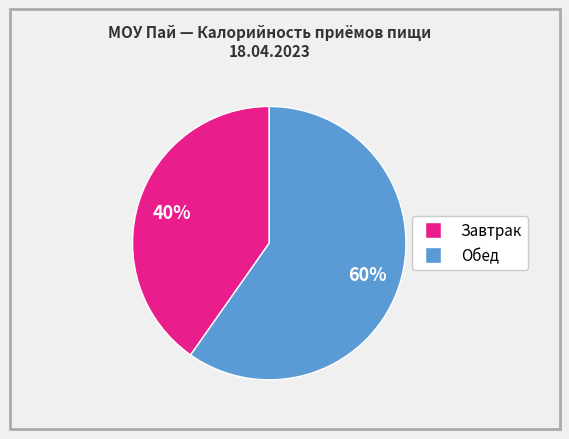

Is there a majority slice in this chart?

Yes